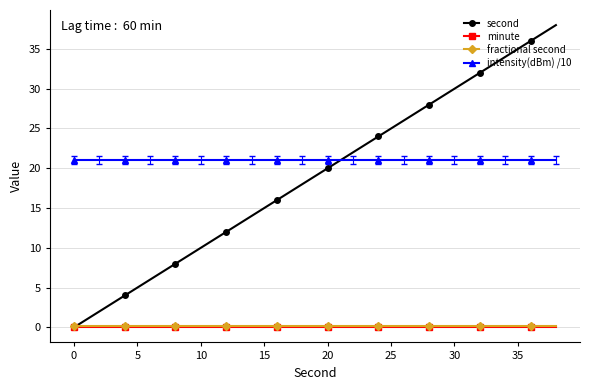

At how many categories does at least one series exceed 7?

20